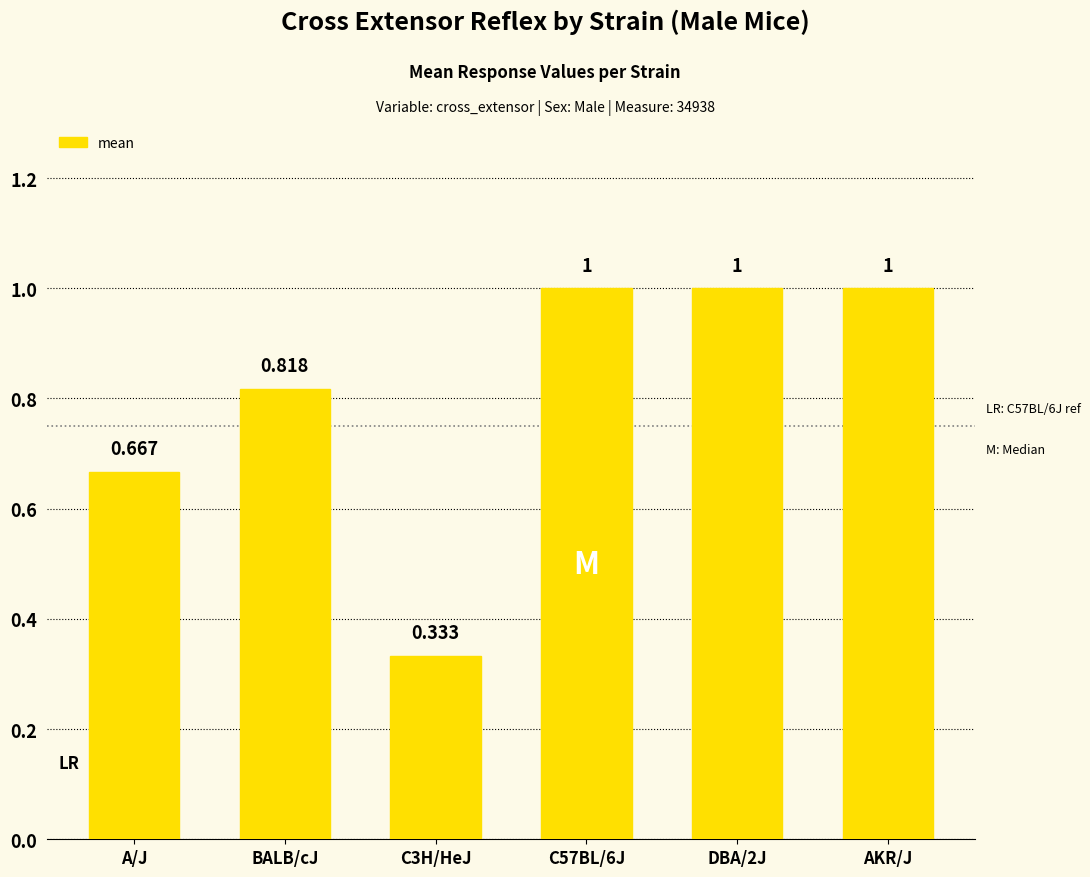

What is the label of the 2nd bar from the left?

BALB/cJ